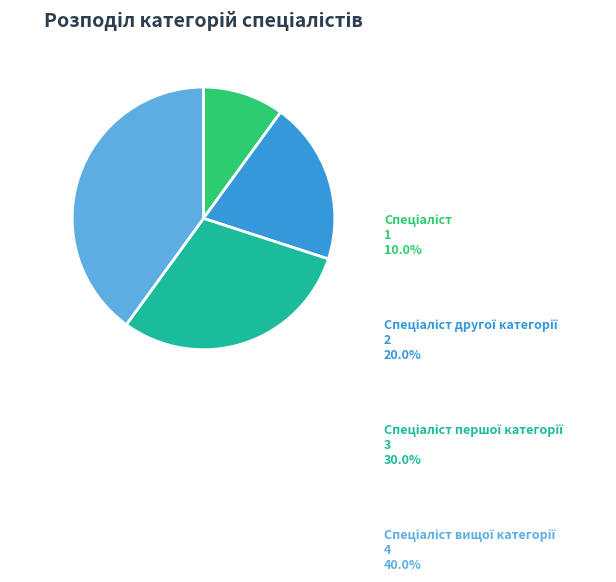

Is there any slice that represents more than half of the pie?

No